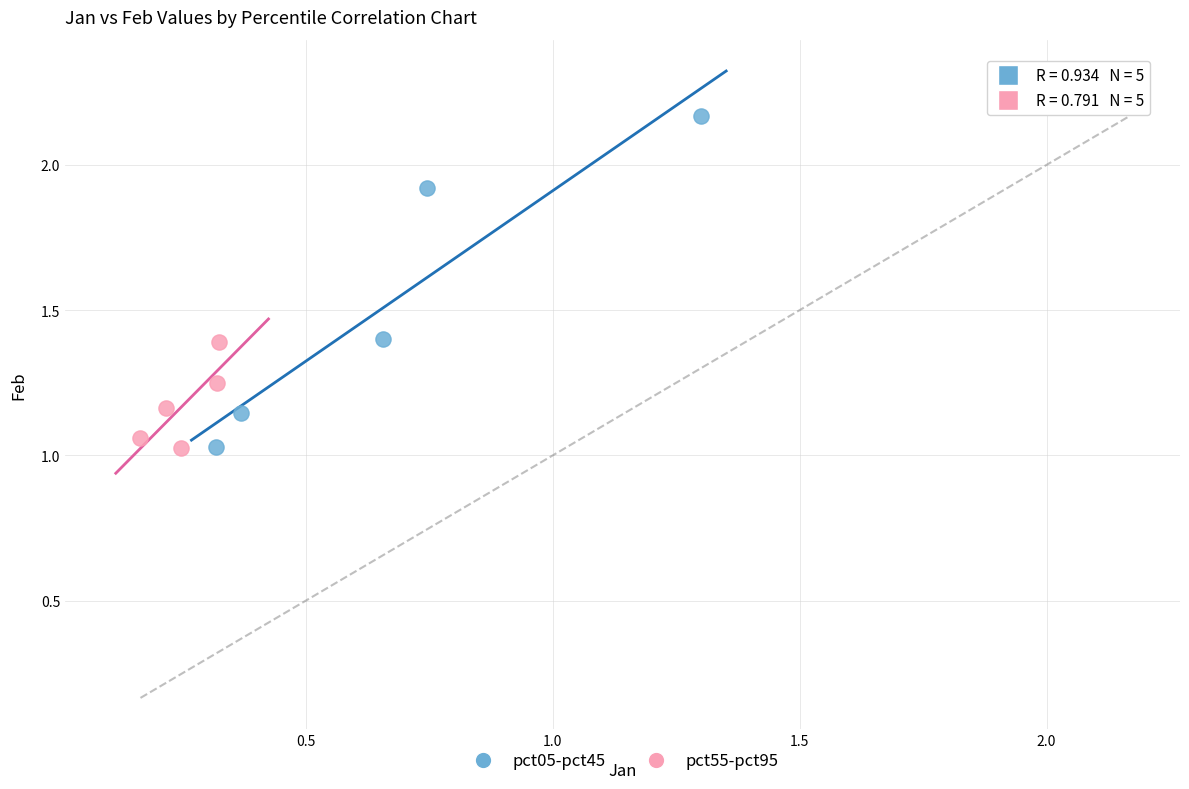

What are all the series names shown in the legend?

pct05-pct45, pct55-pct95